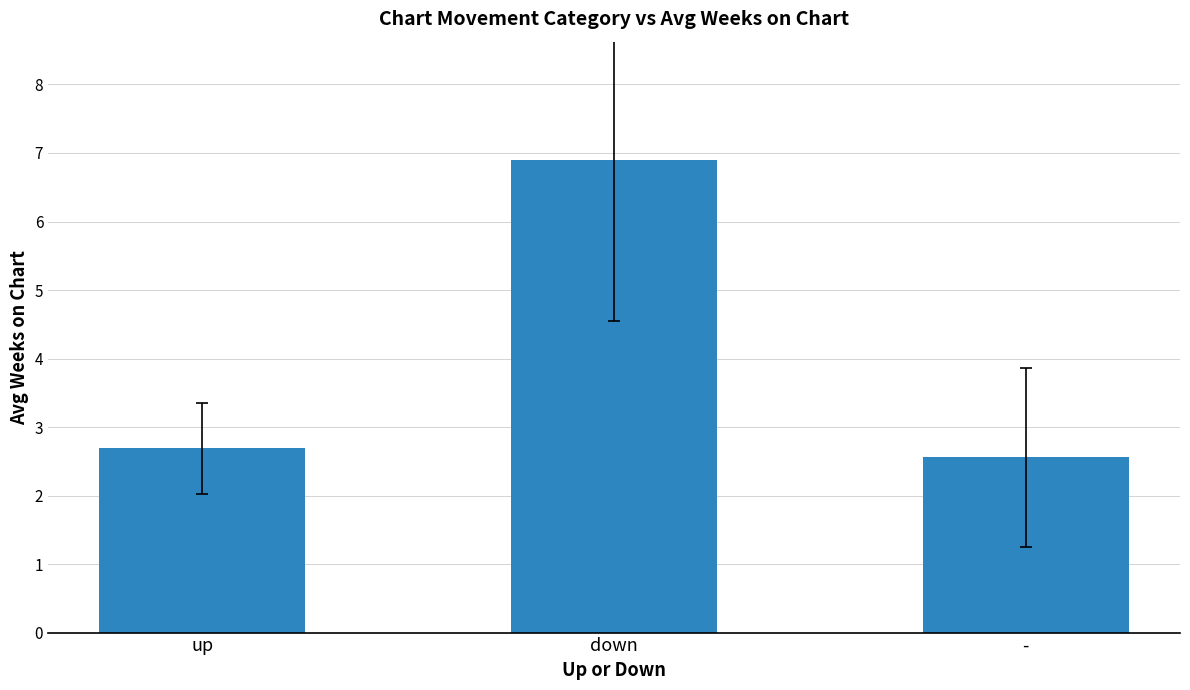

Where is the data nearest to the value 4?

up